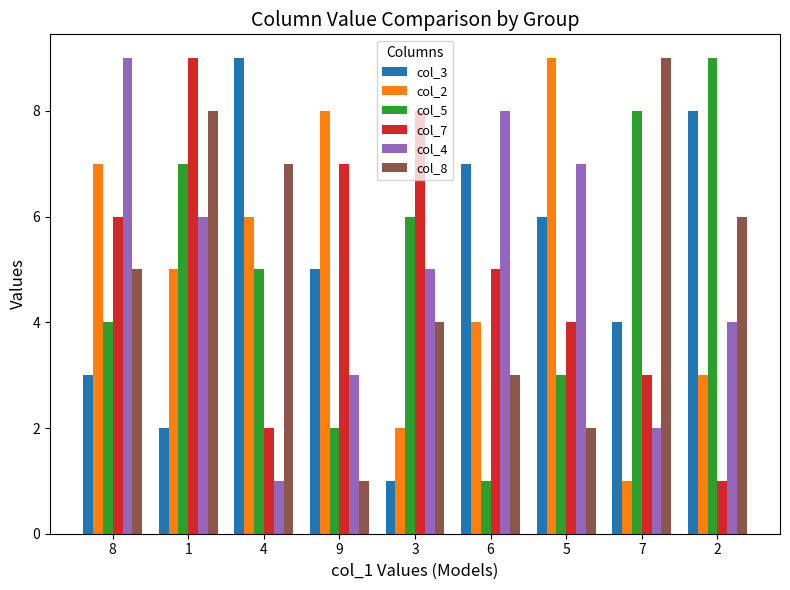

What is the value of the col_7 bar at the 4th from the left?

7